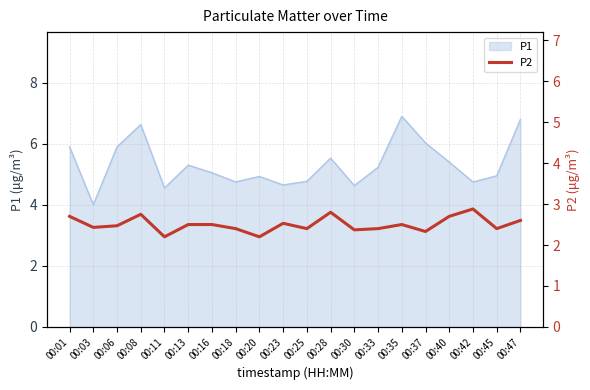

Is it true that P1 equals 8.9 at 00:33?

False